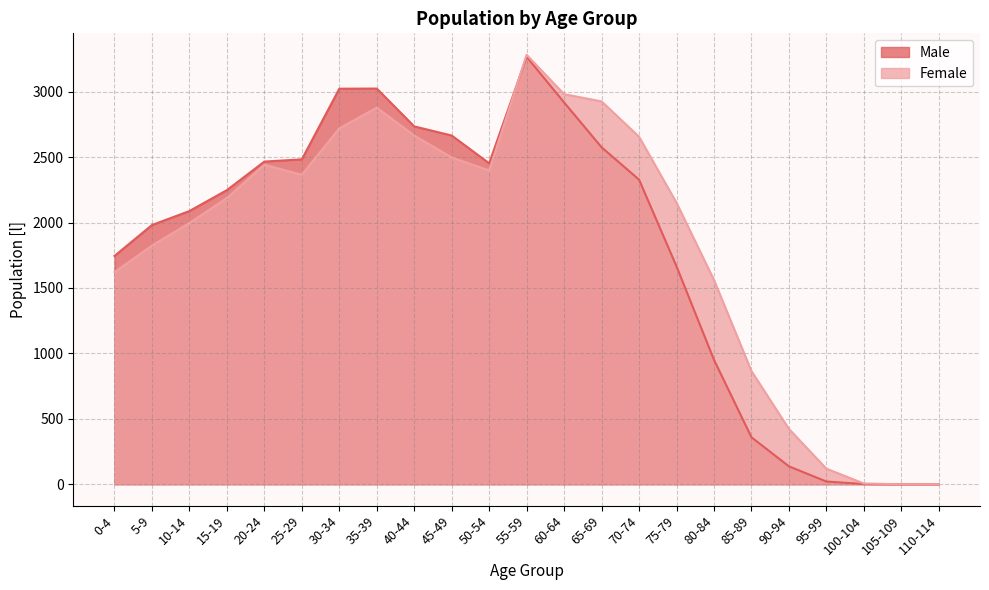

Which category has the lowest value across all series?

105-109